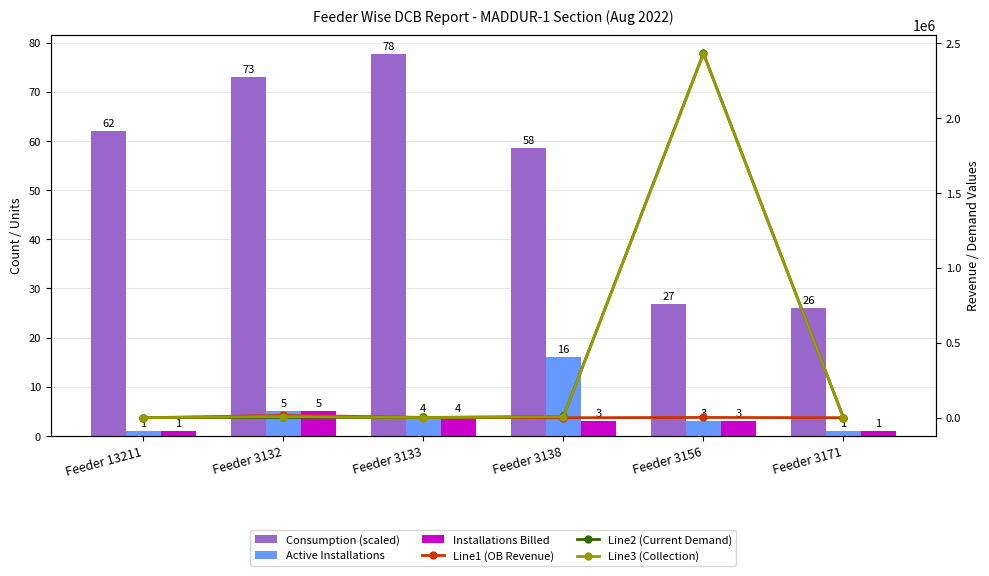

Which series has the largest total across all categories?

Line3 (Collection)